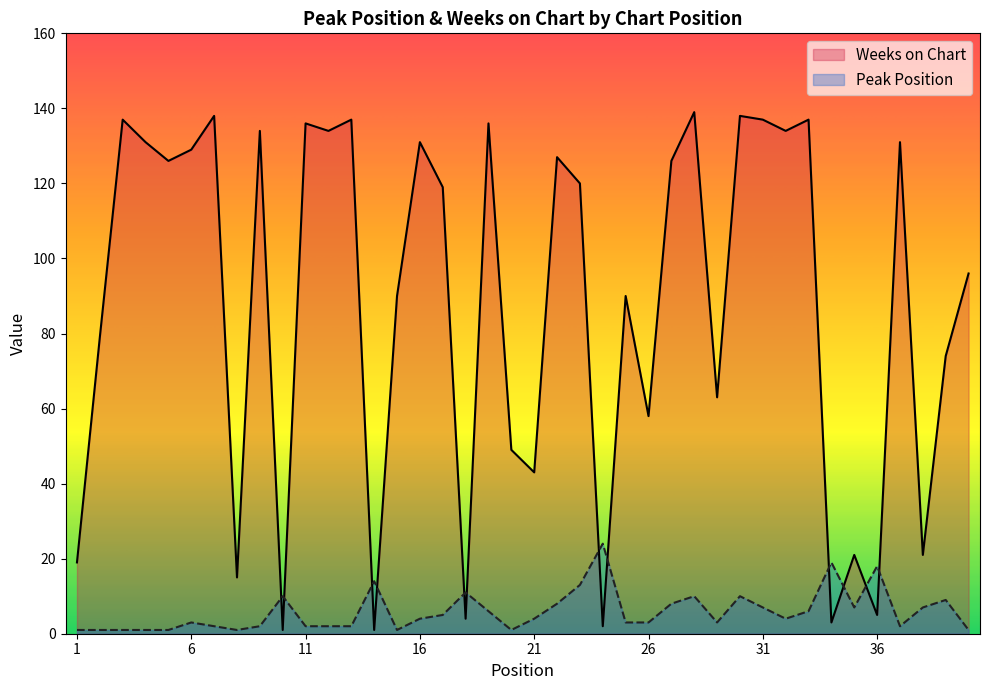

How many intersections are there between Weeks on Chart and Peak Position?

12